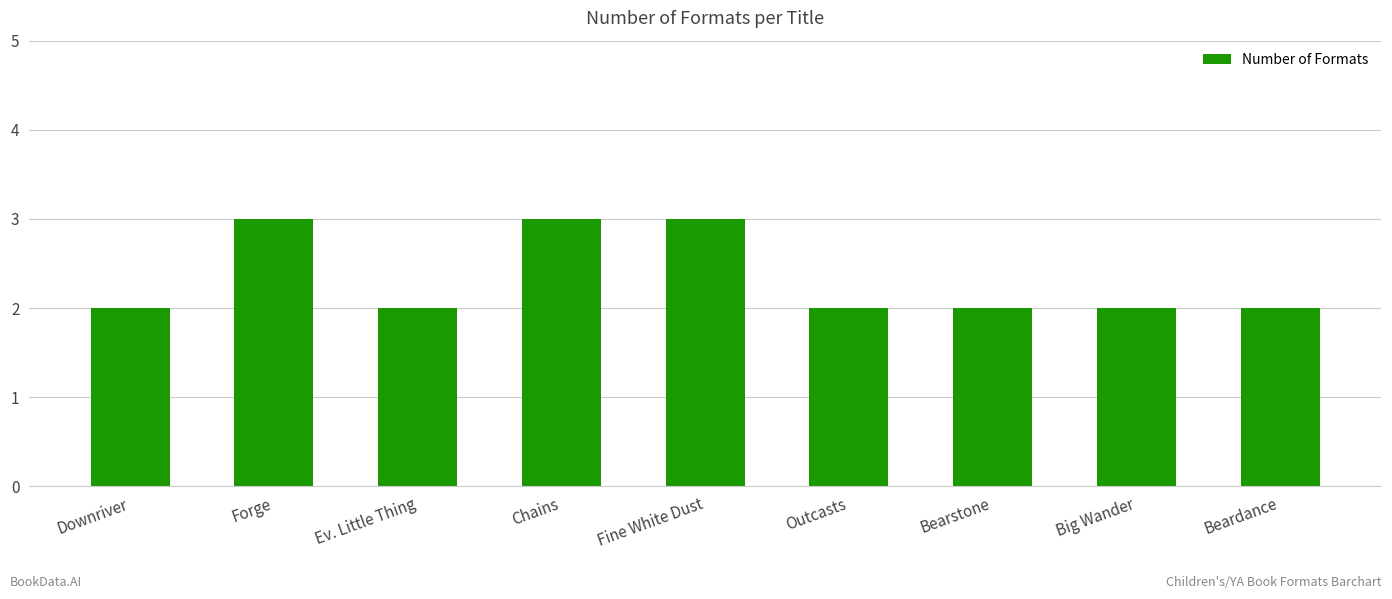

Is it true that the value at Fine White Dust is 3?

True